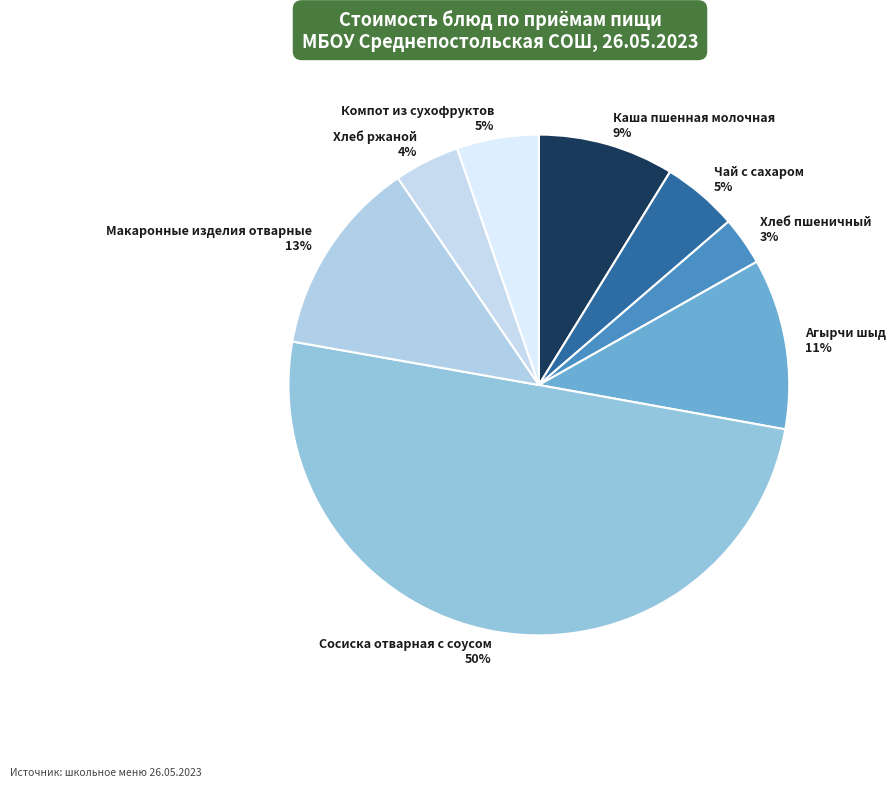

How many segments does this pie chart have?

8